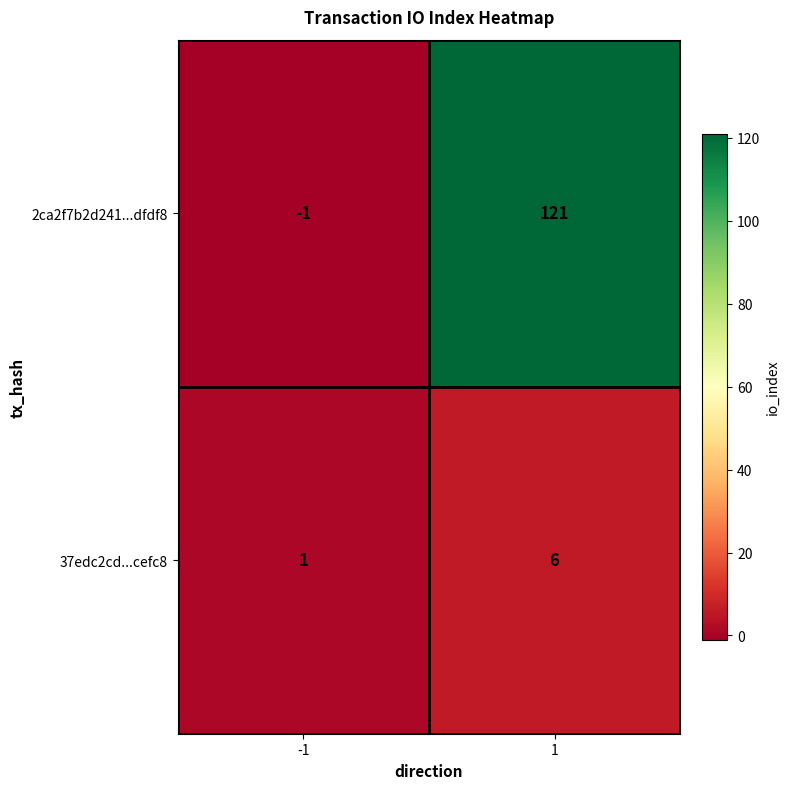

How many values in 2ca2f7b2d241...dfdf8 are above zero?

1